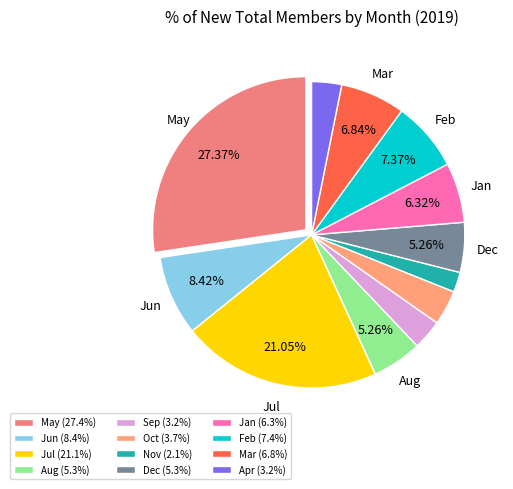

To the nearest percent, what is the average slice percentage?

8%